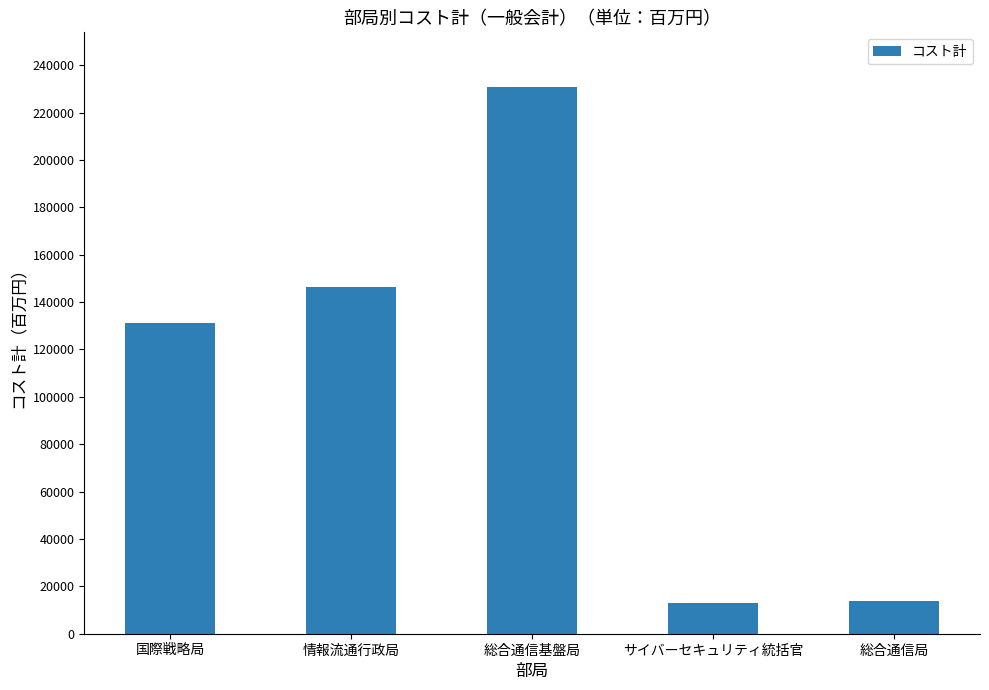

How many data points are less than 131110?

2